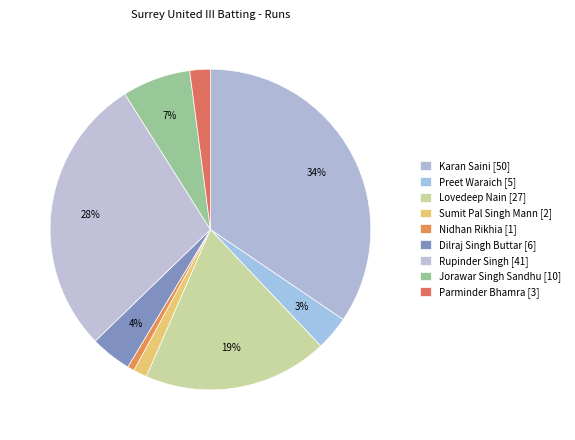

Which slice is the largest?

Karan Saini